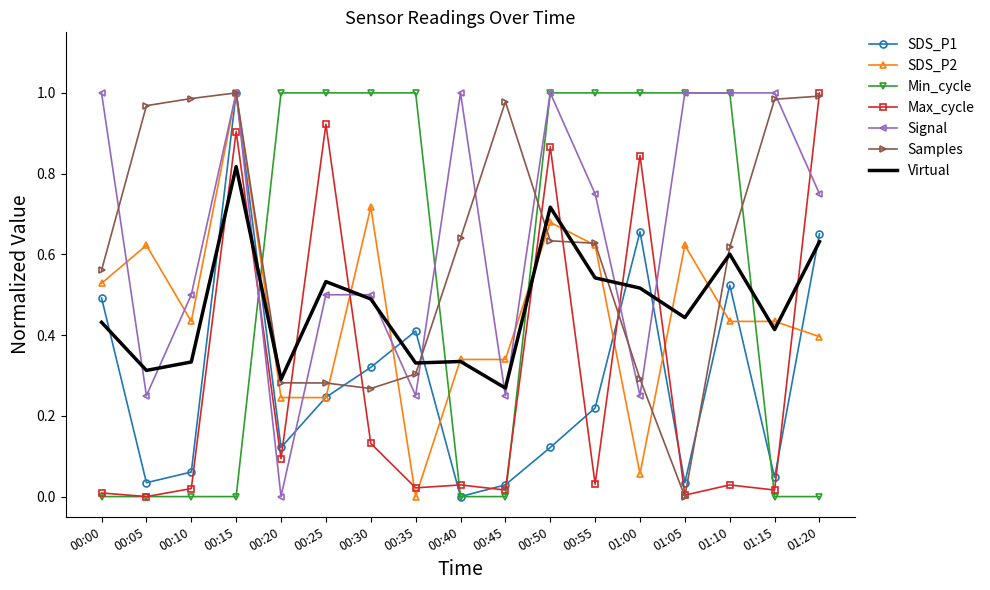

Which series ends up on top after the final intersection of SDS_P1 and Signal?

Signal